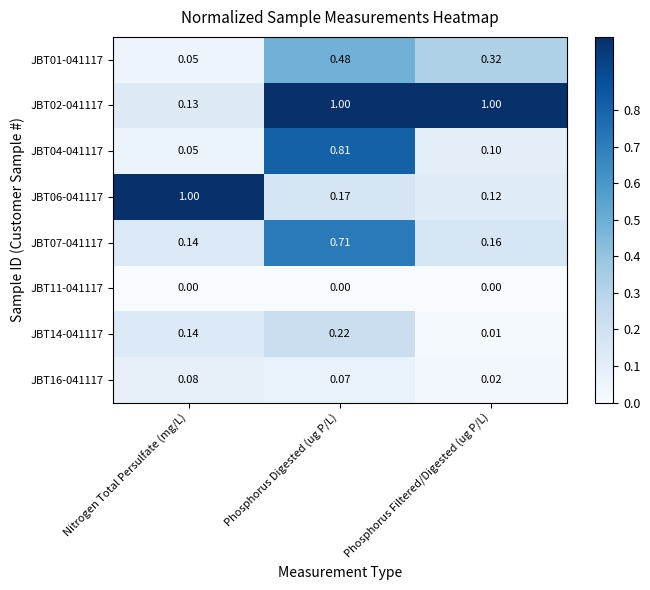

At which category is the sum across all series the highest?

Phosphorus Digested (ug P/L)